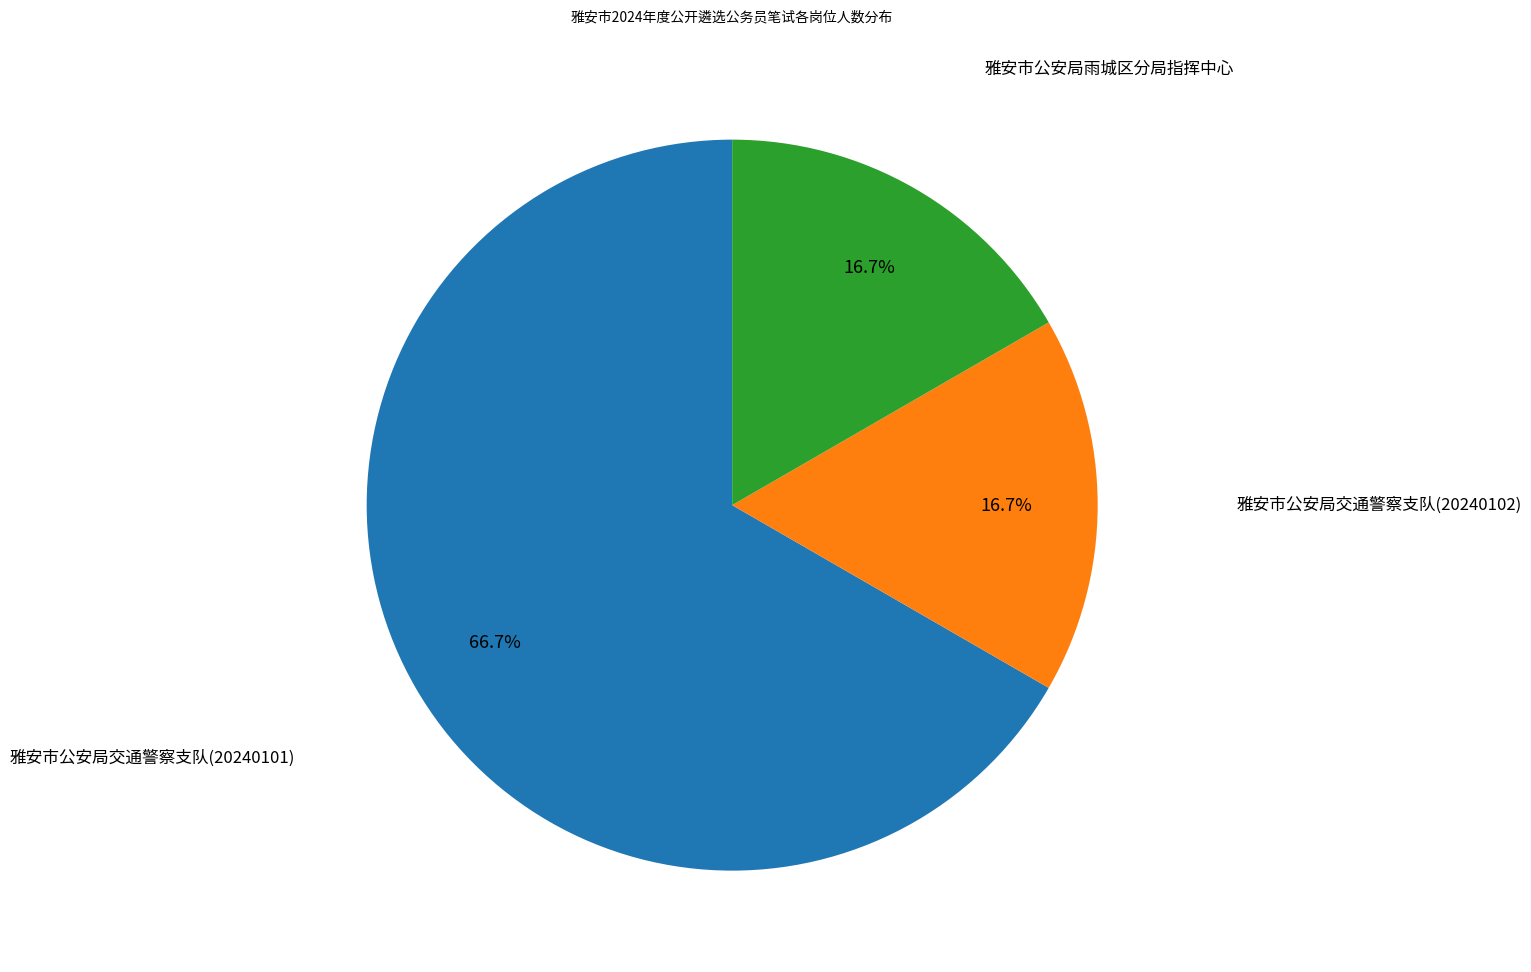

Count the number of slices in the pie.

3